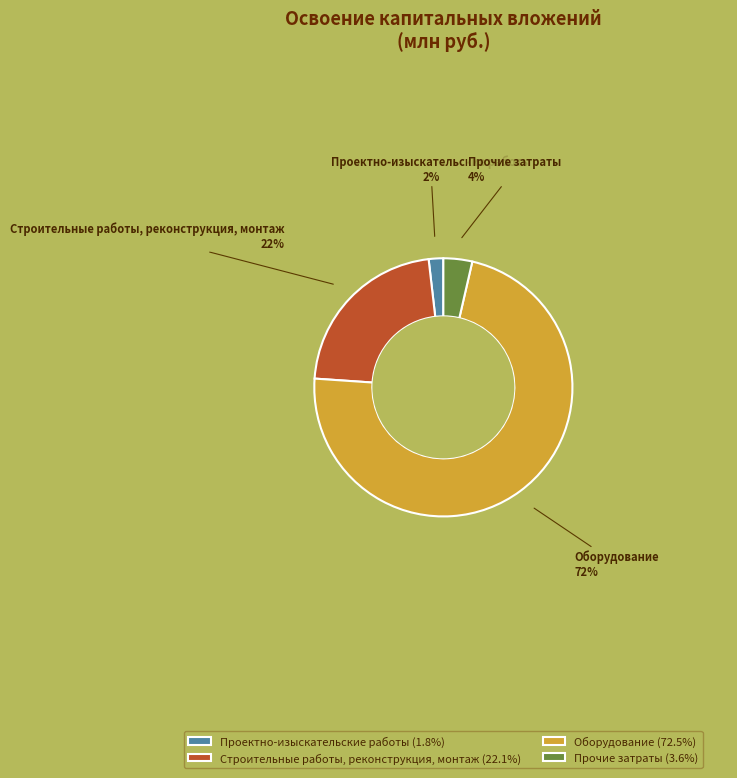

To the nearest percent, what percentage of the pie is Строительные работы, реконструкция, монтаж?

22%